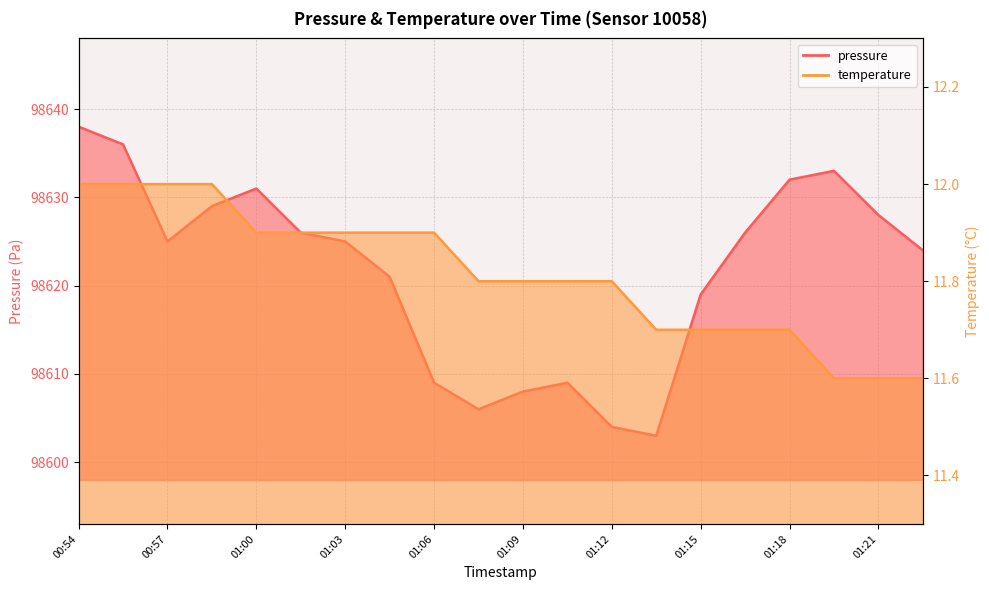

What is the label of the 14th point from the left?

01:14